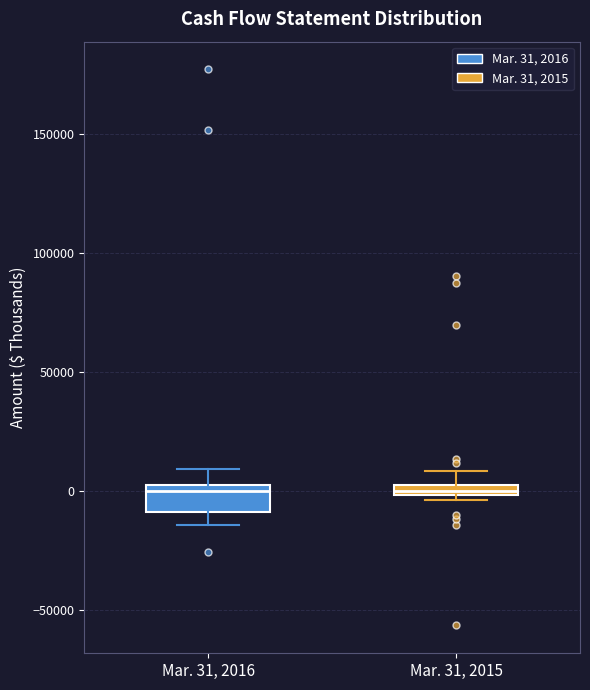

Comparing the boxes themselves (not the whiskers), which one is the tallest?

Mar. 31, 2016